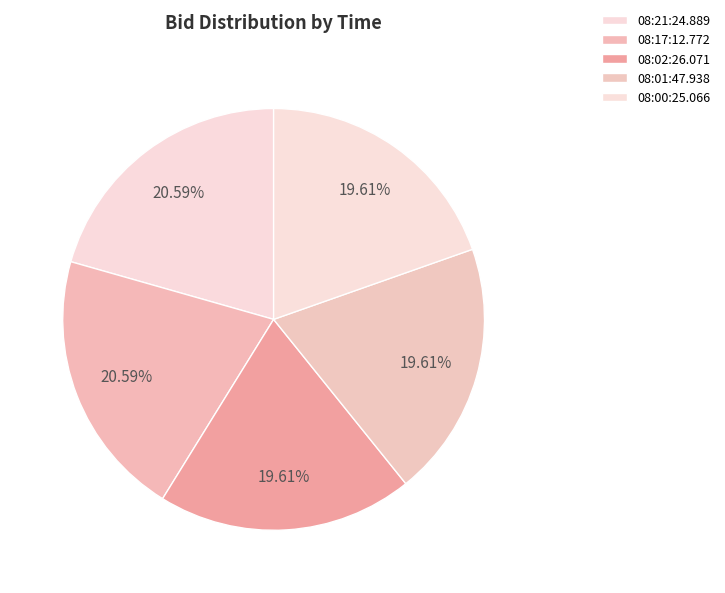

Which category has the biggest portion of the pie?

08:21:24.889